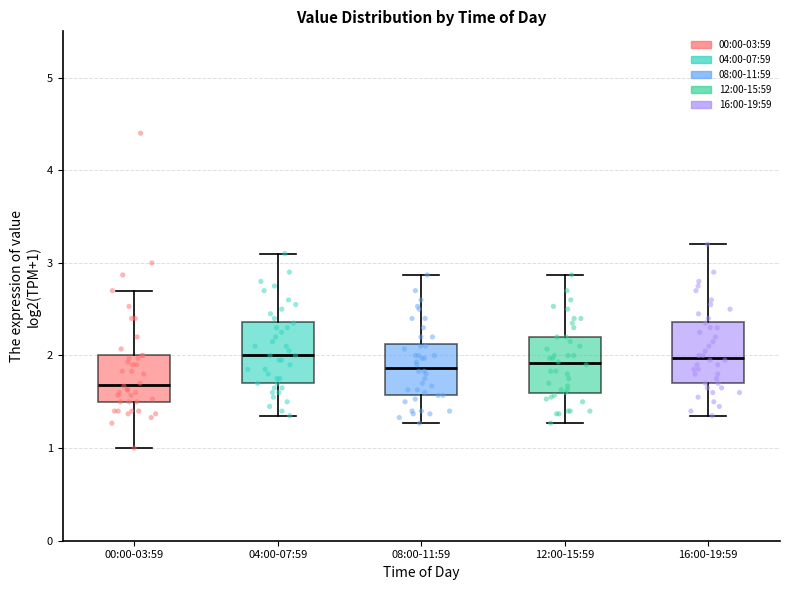

Reading left to right, transcribe this box plot: for each box, give where its median line is, the range the box spans, and where its two whiskers end, as read against the y-axis. The values are not printed on the chart, so give them approximately, as read against the axis.

00:00-03:59: median 1.7, box 1.5 to 2.0, whiskers 1.0 to 2.7
04:00-07:59: median 2.0, box 1.7 to 2.4, whiskers 1.4 to 3.1
08:00-11:59: median 1.9, box 1.6 to 2.1, whiskers 1.3 to 2.9
12:00-15:59: median 1.9, box 1.6 to 2.2, whiskers 1.3 to 2.9
16:00-19:59: median 2.0, box 1.7 to 2.4, whiskers 1.4 to 3.2